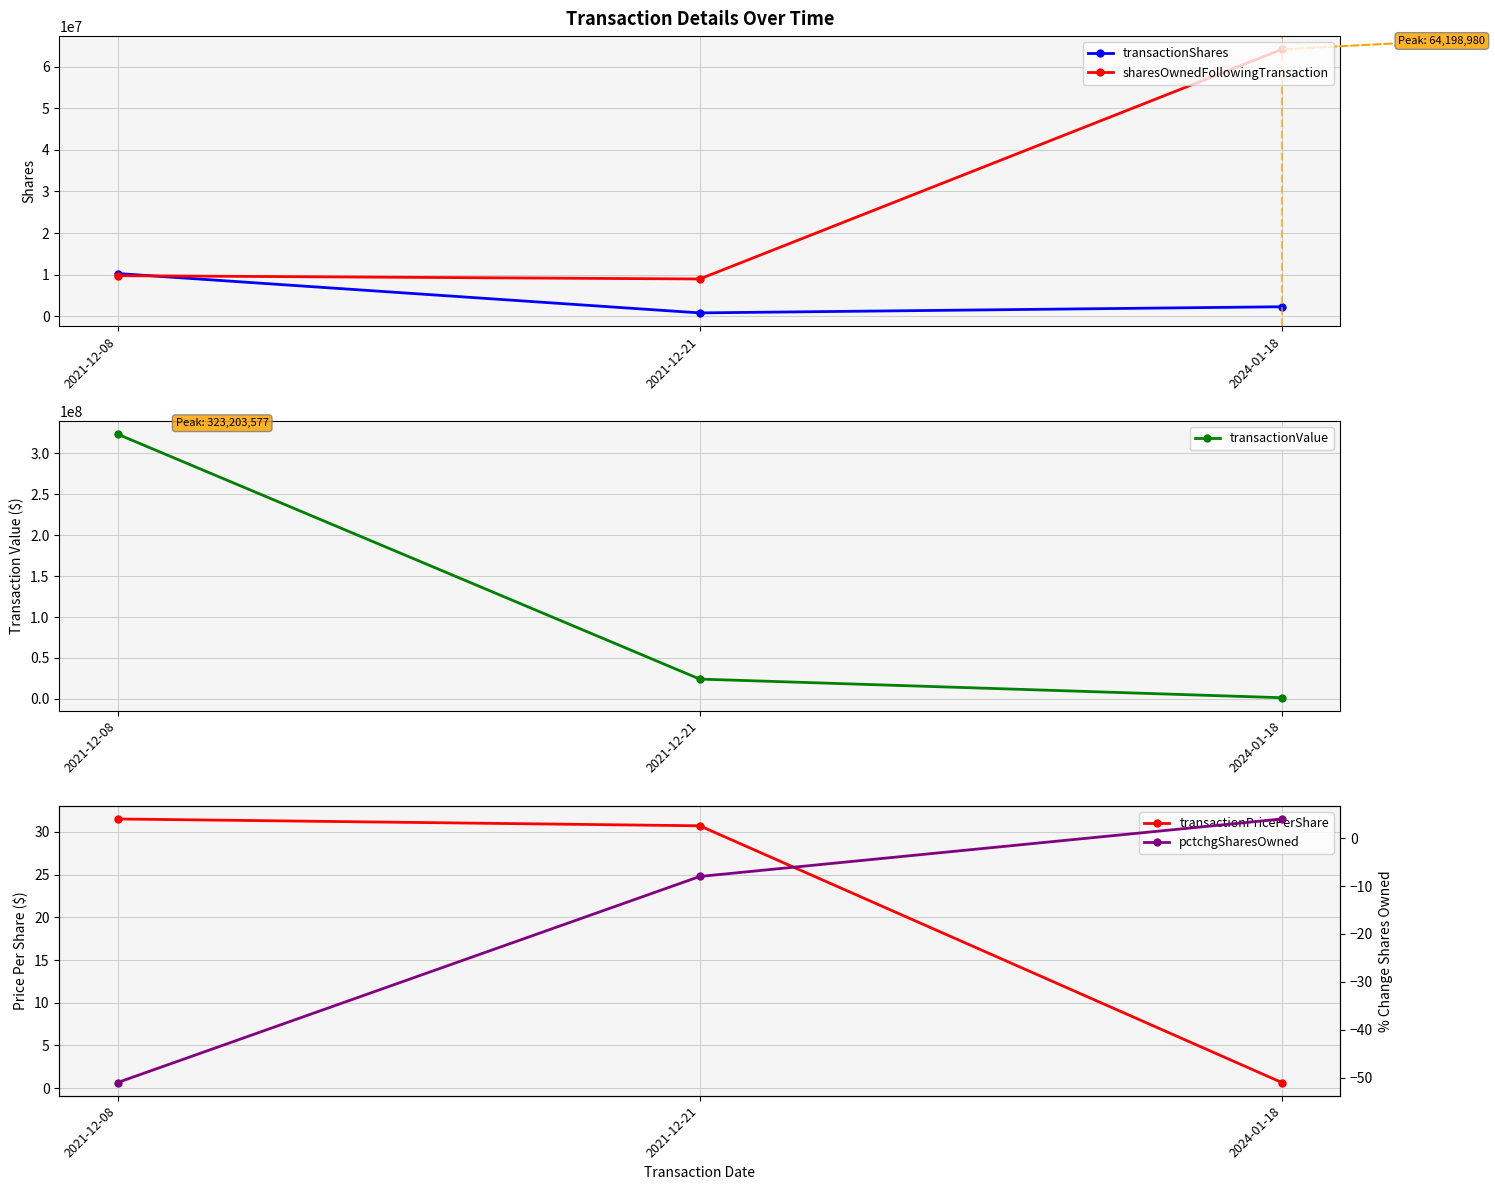

What is the minimum value shown in the chart?

-51.0